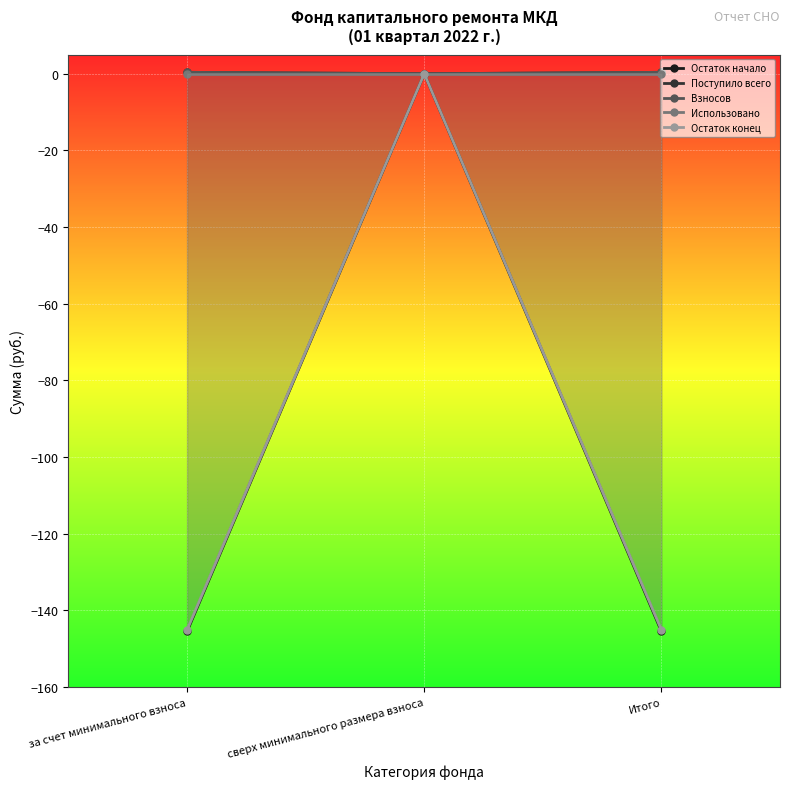

What is the difference between the Взносов values at Итого and сверх минимального размера взноса?

0.4